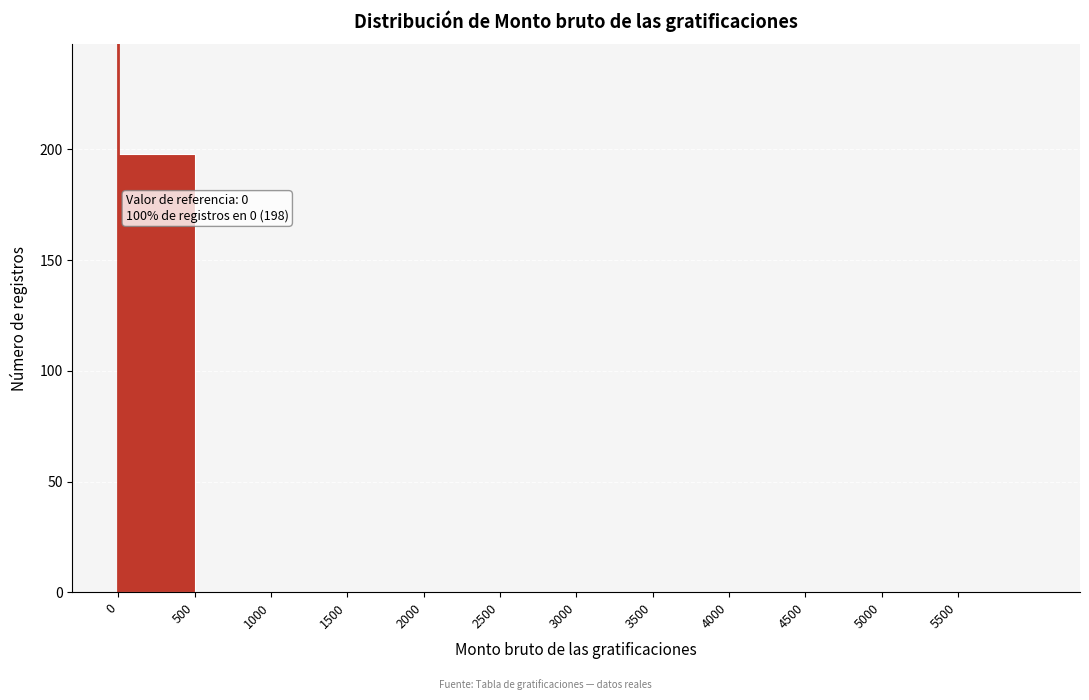

Over which range of the x-axis is the bar tallest?

0 to 500